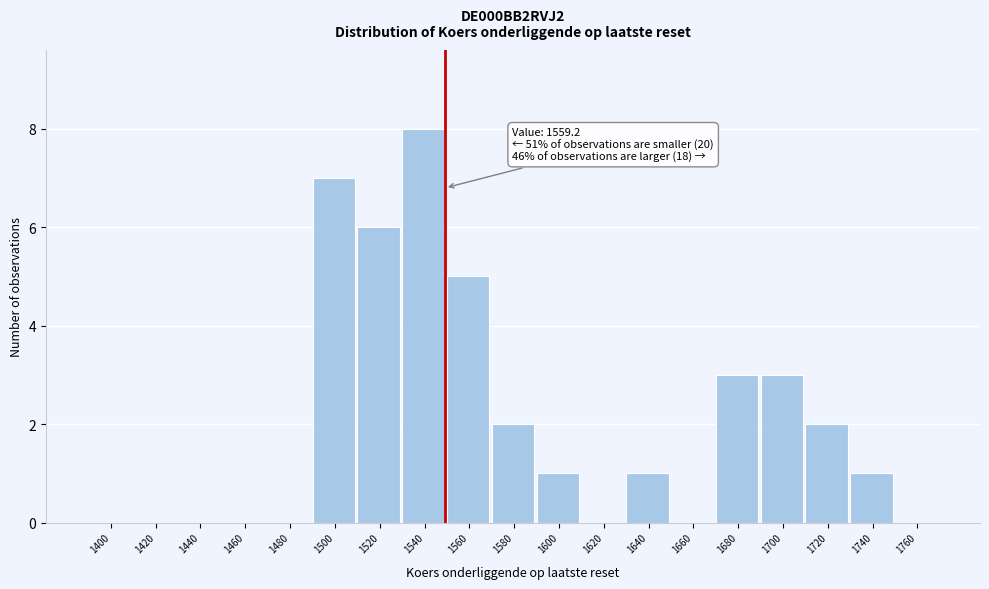

Reading left to right, list all the values displayed in this chart.

1400=0	1420=0	1440=0	1460=0	1480=0	1500=7	1520=6	1540=8	1560=5	1580=2	1600=1	1620=0	1640=1	1660=0	1680=3	1700=3	1720=2	1740=1	1760=0